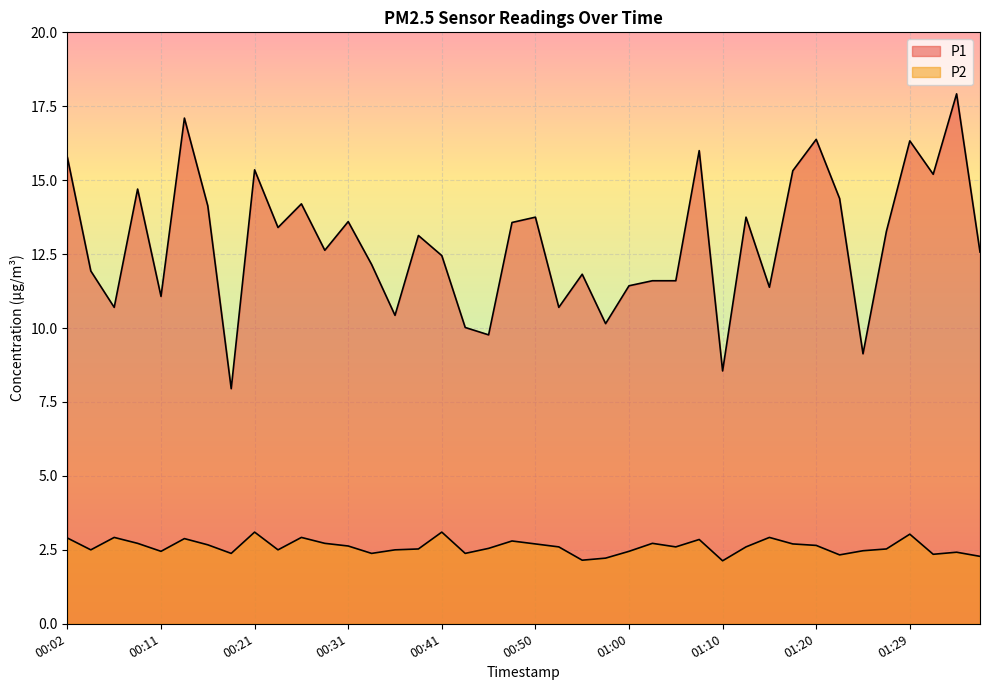

What is the label of the 24th point from the right?

00:41